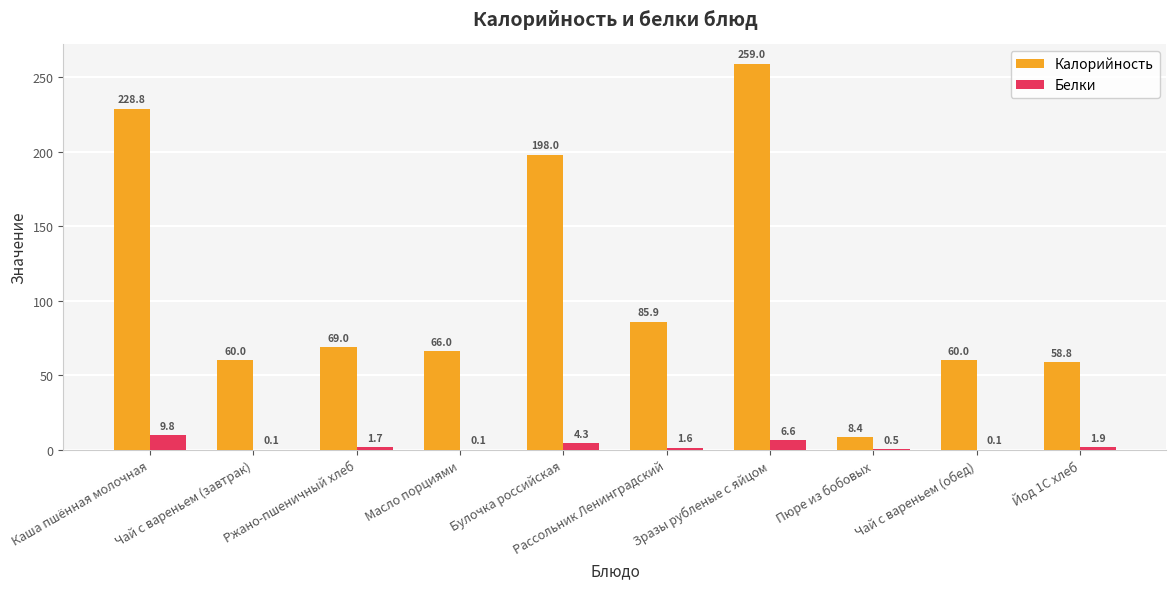

What is the spread (max minus min) of values at Пюре из бобовых?

7.9